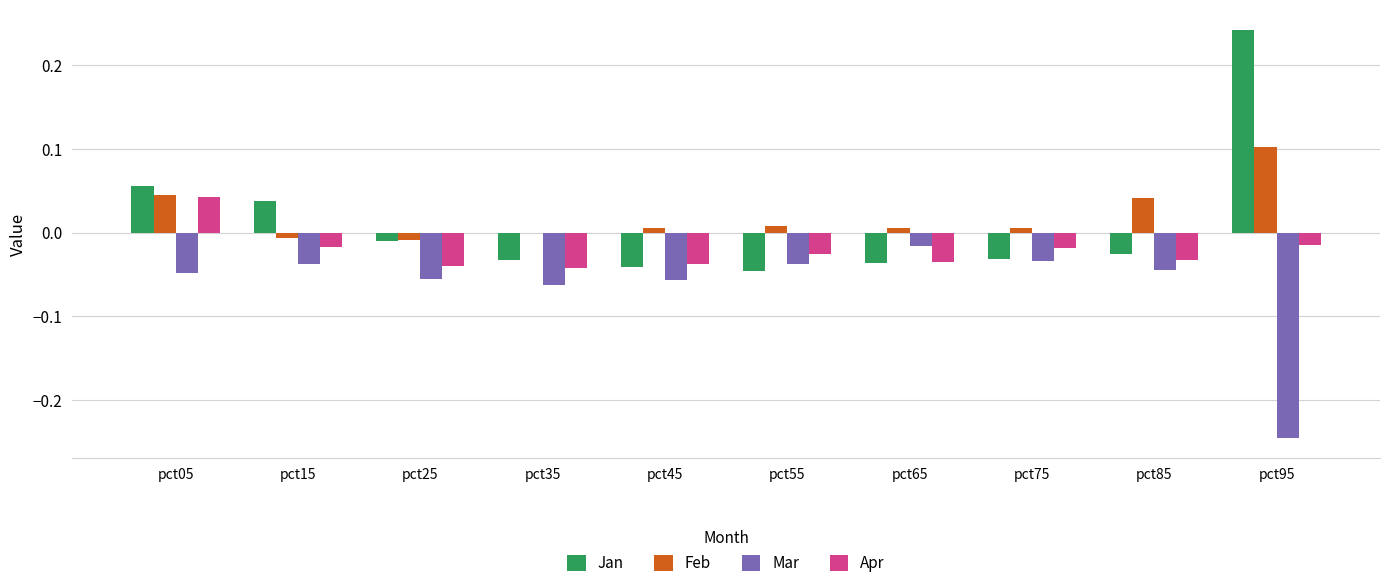

Which series changed the most between pct15 and pct25?

Jan